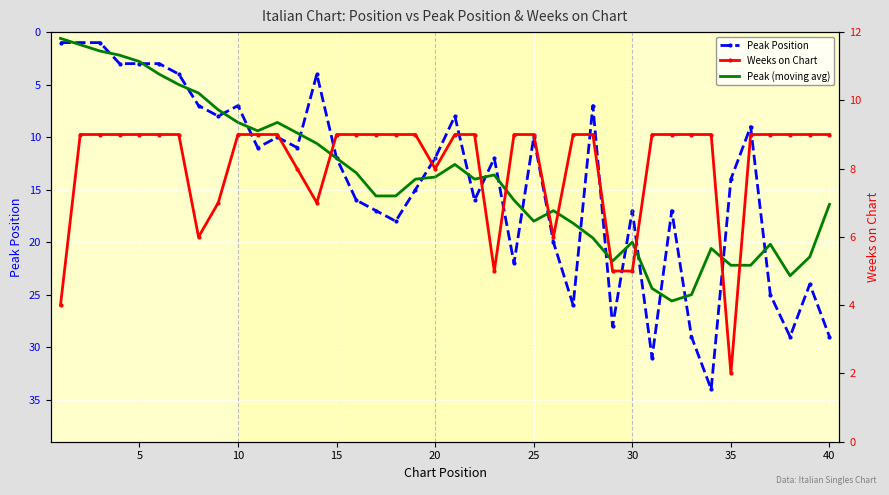

Between 10 and 39, which is larger?

39